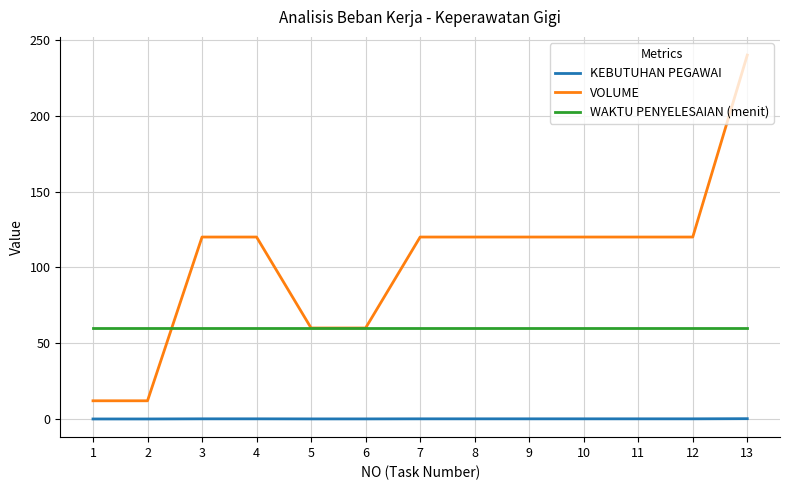

What is the highest value of the WAKTU PENYELESAIAN (menit) series?

60.0